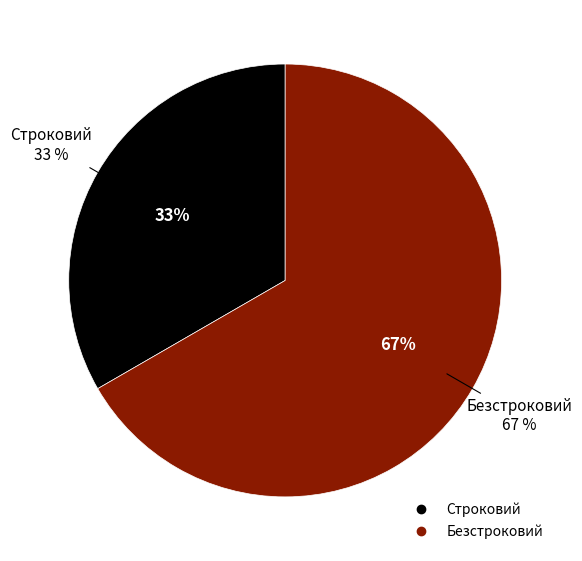

Rank the categories by value from highest to lowest.

Безстроковий, Строковий